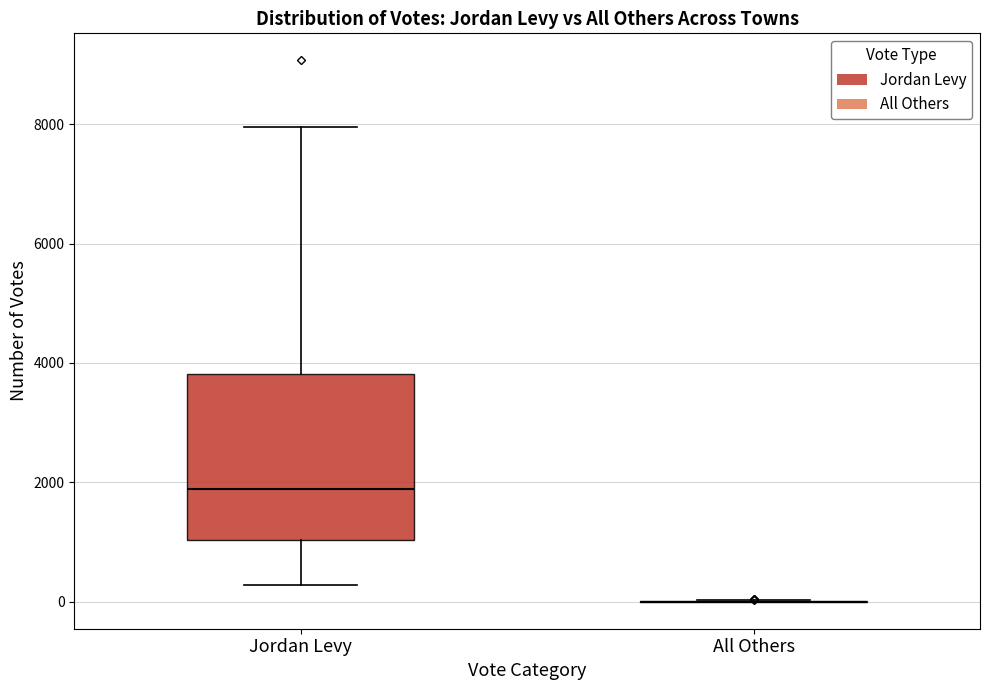

Reading left to right, transcribe this box plot: for each box, give where its median line is, the range the box spans, and where its two whiskers end, as read against the y-axis. The values are not printed on the chart, so give them approximately, as read against the axis.

Jordan Levy: median 1800, box 1000 to 3800, whiskers 200 to 8000
All Others: box collapsed to a line at 0, whiskers 0 to 0